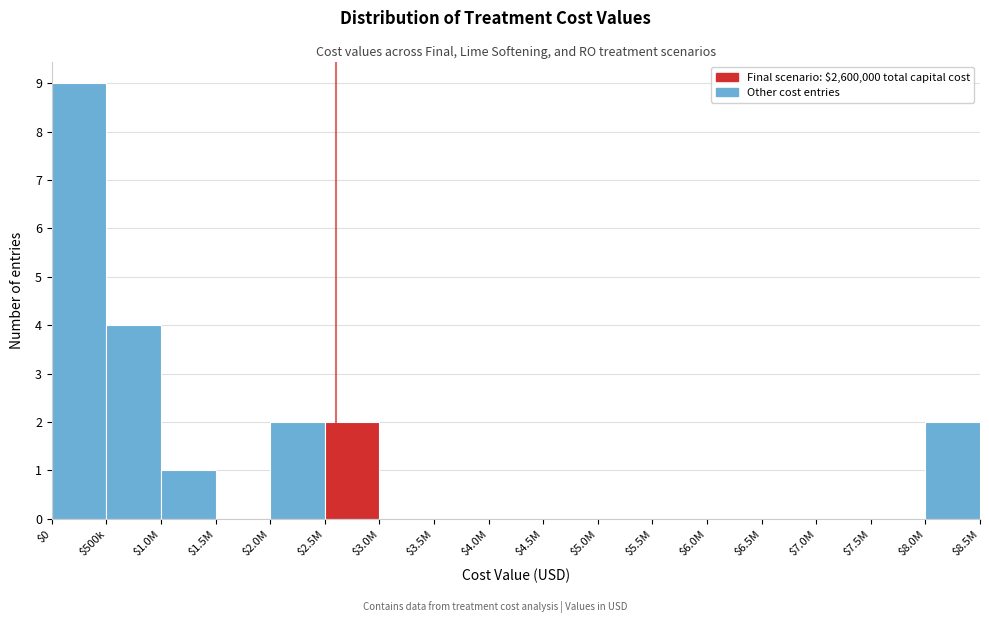

Is it true that the value at $6.5M is -5?

False